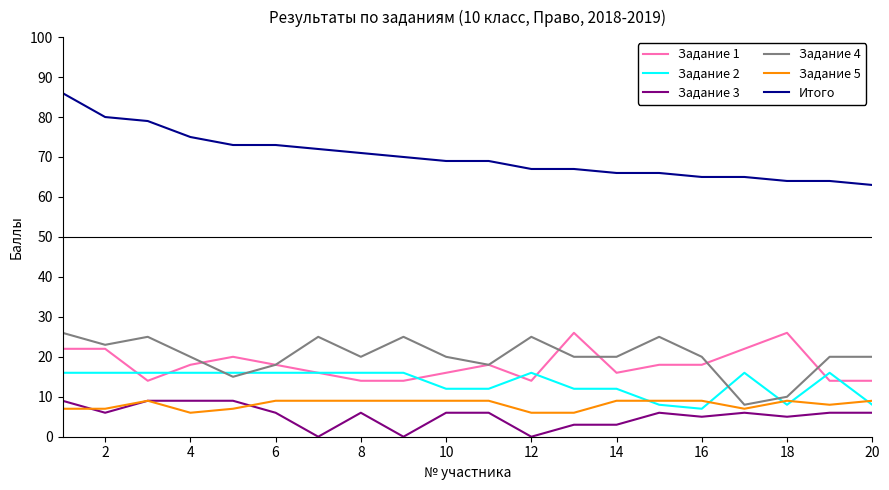

How many lines are shown in the chart?

6